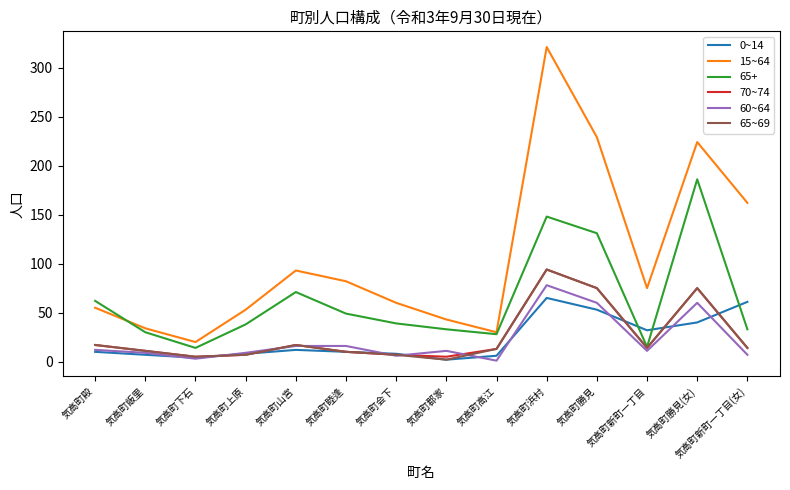

What is the difference between the highest and lowest values at 気高町山宮?

81